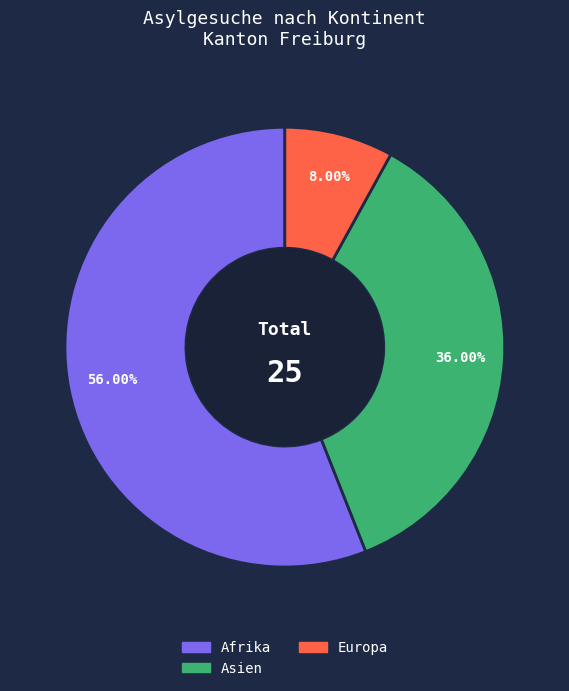

What is the majority slice?

Afrika